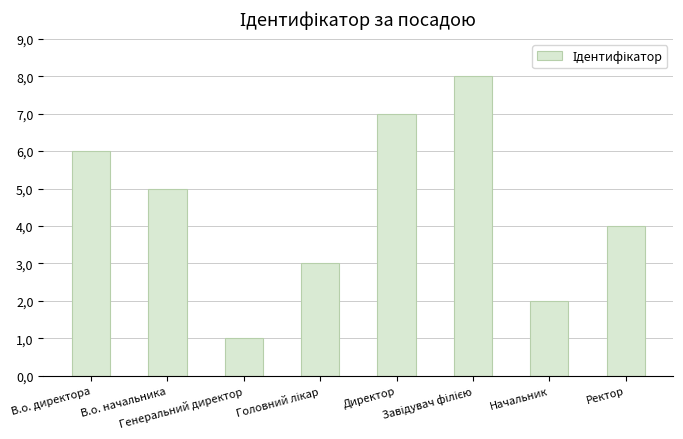

At which category does the chart reach its minimum across all series?

Генеральний директор